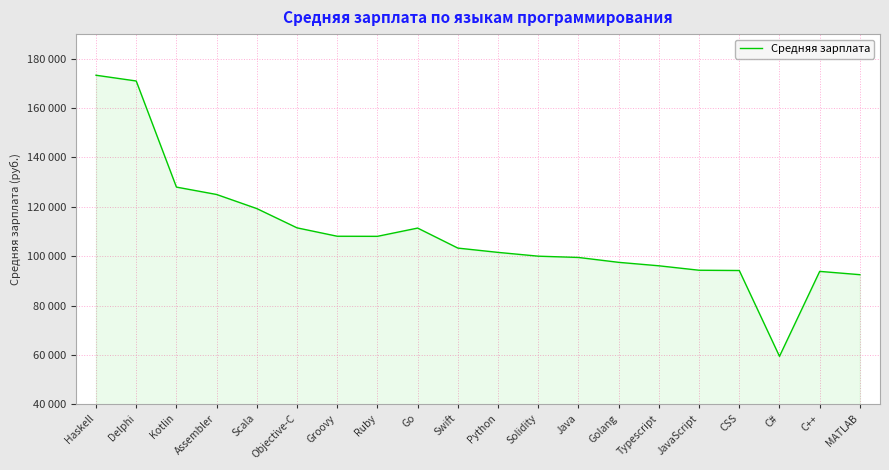

What is the smallest value displayed?

59410